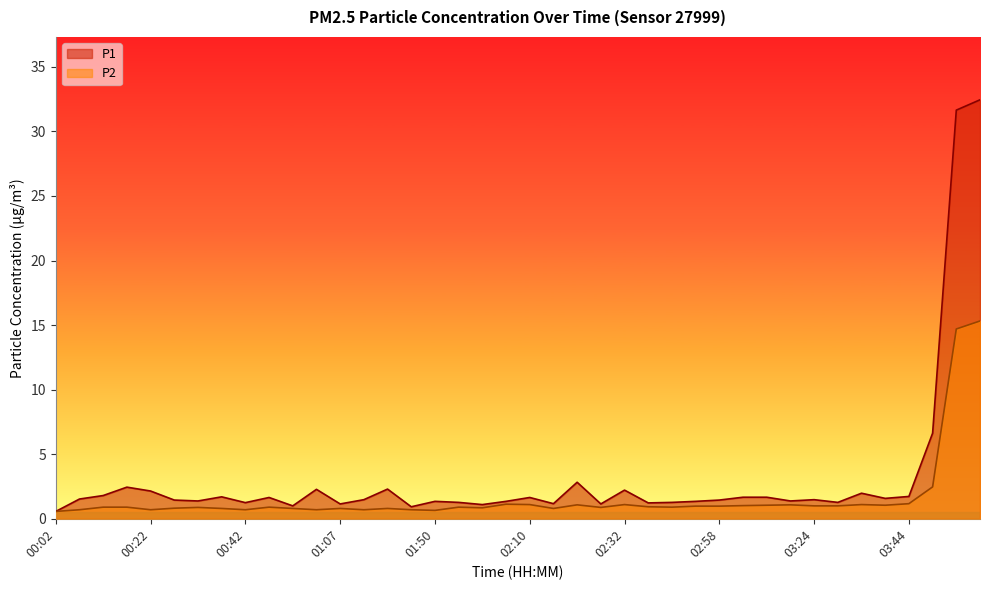

Which series has the widest spread of values?

P1